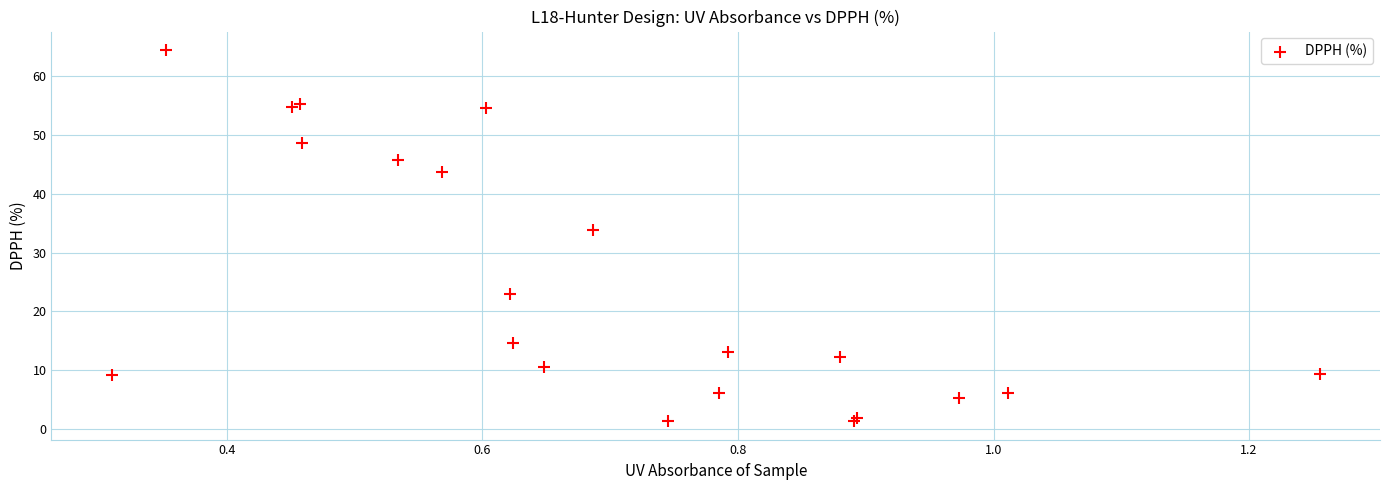

What Y value in the scatter plot is closest to 32?

33.8